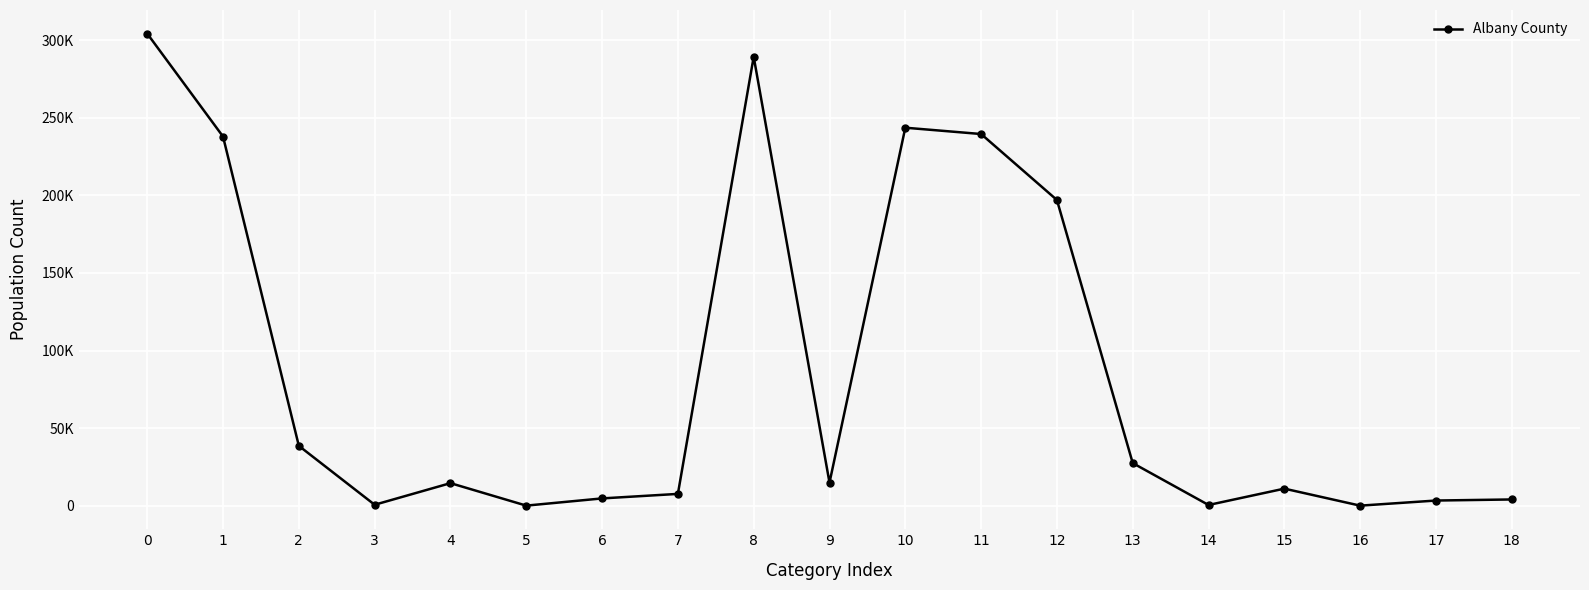

Reading right to left, what are all the values shown in this chart?

18=4069	17=3376	16=81	15=11041	14=505	13=27495	12=197006	11=239504	10=243573	9=14917	8=289287	7=7647	6=4744	5=98	4=14579	3=654	2=38609	1=237873	0=304204